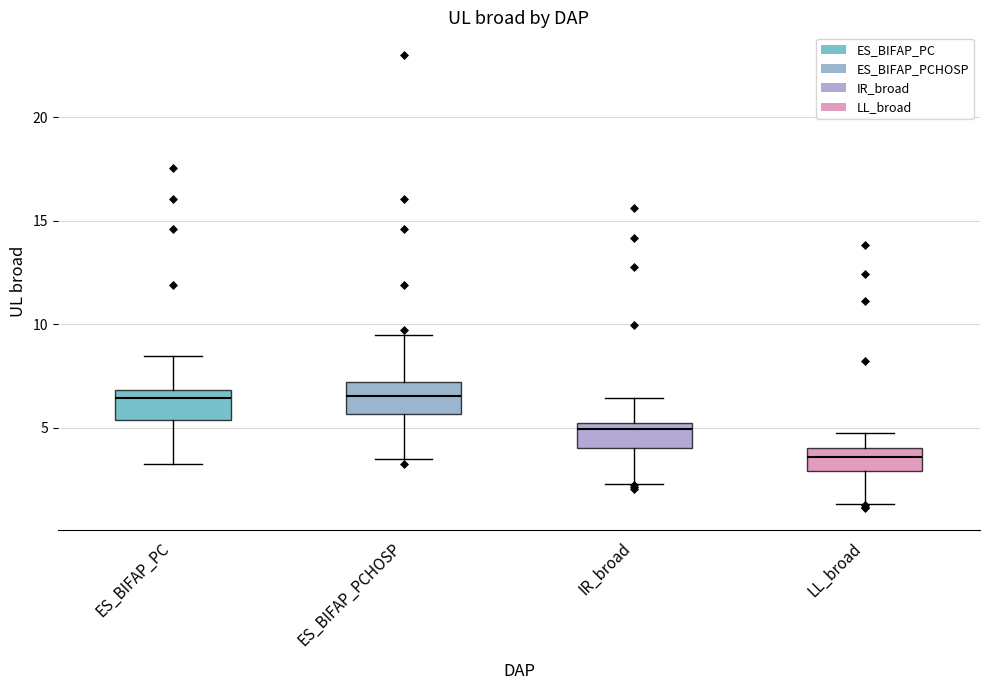

Where is the upper edge of the box for ES_BIFAP_PCHOSP on the y-axis? The values are not printed on the chart, so give them approximately, as read against the axis.

7.0